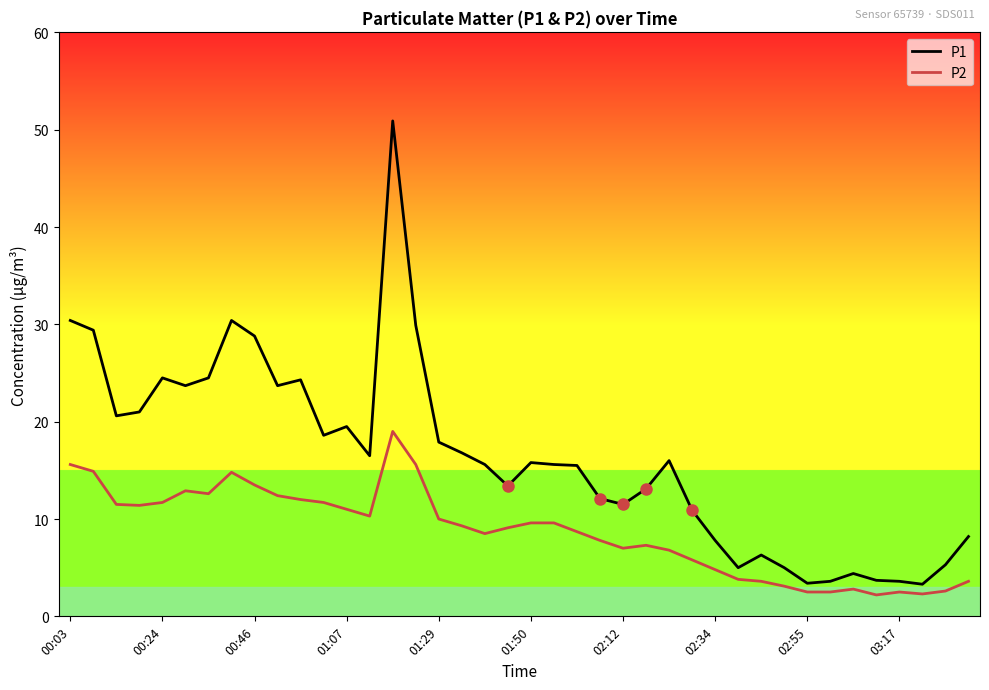

Which series has the widest spread of values?

P1